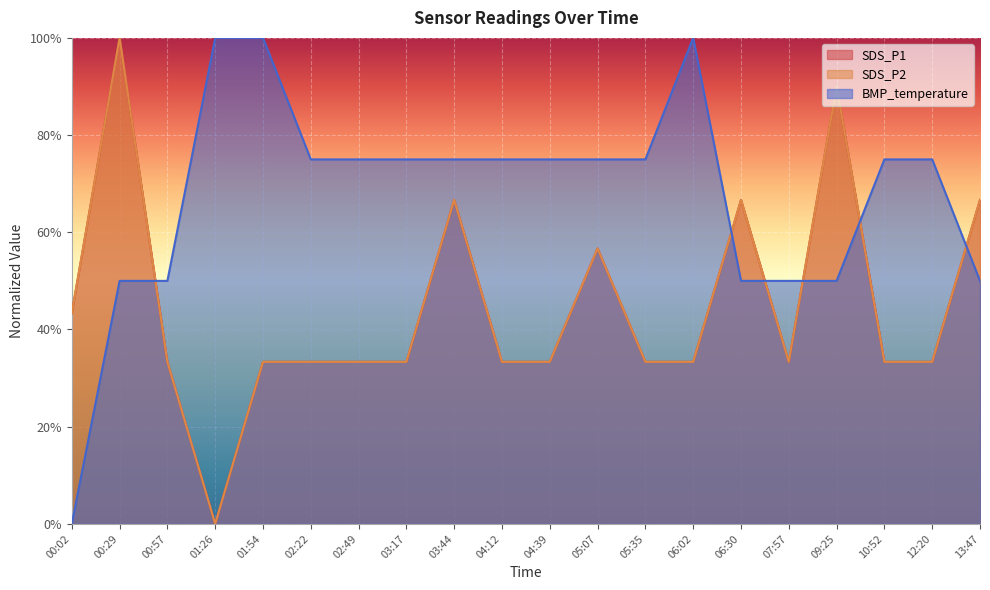

What is the label of the 15th point from the right?

02:22